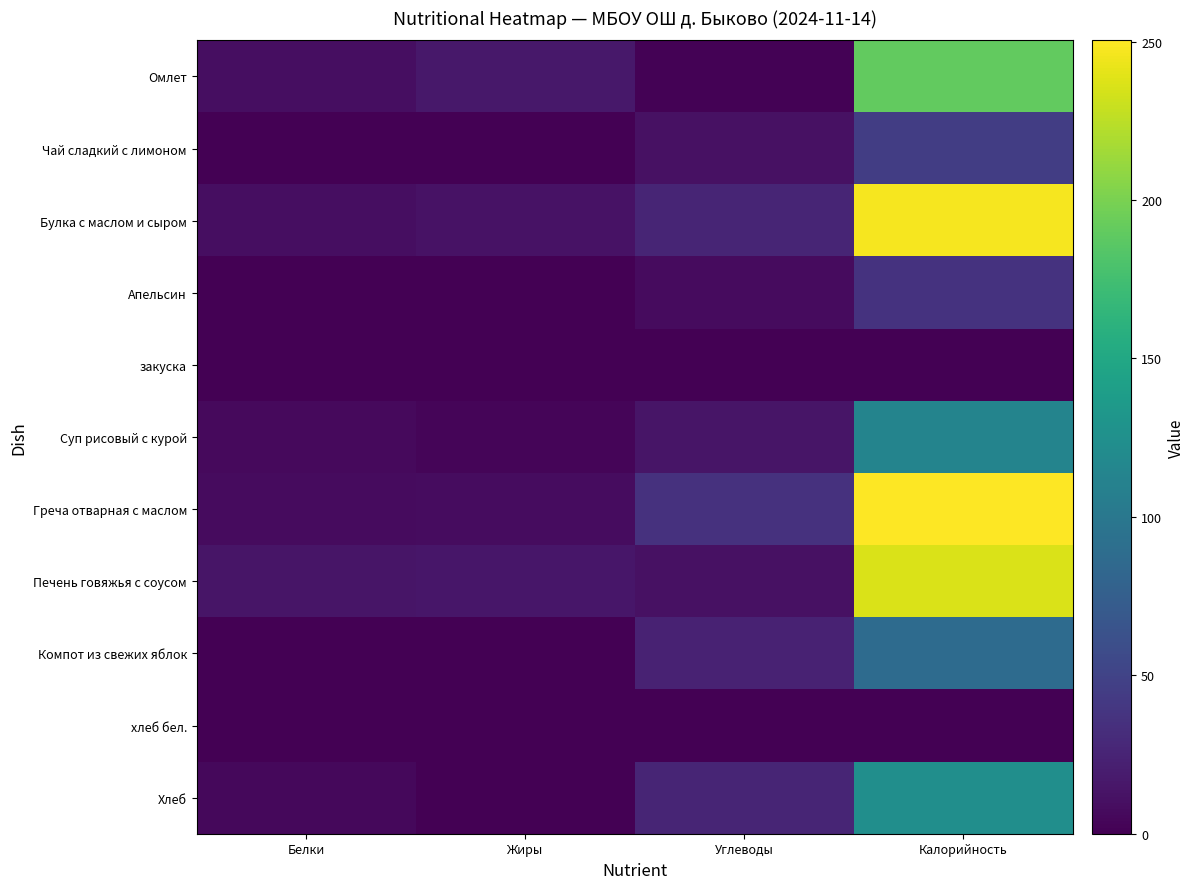

What is the greatest value displayed?

250.4